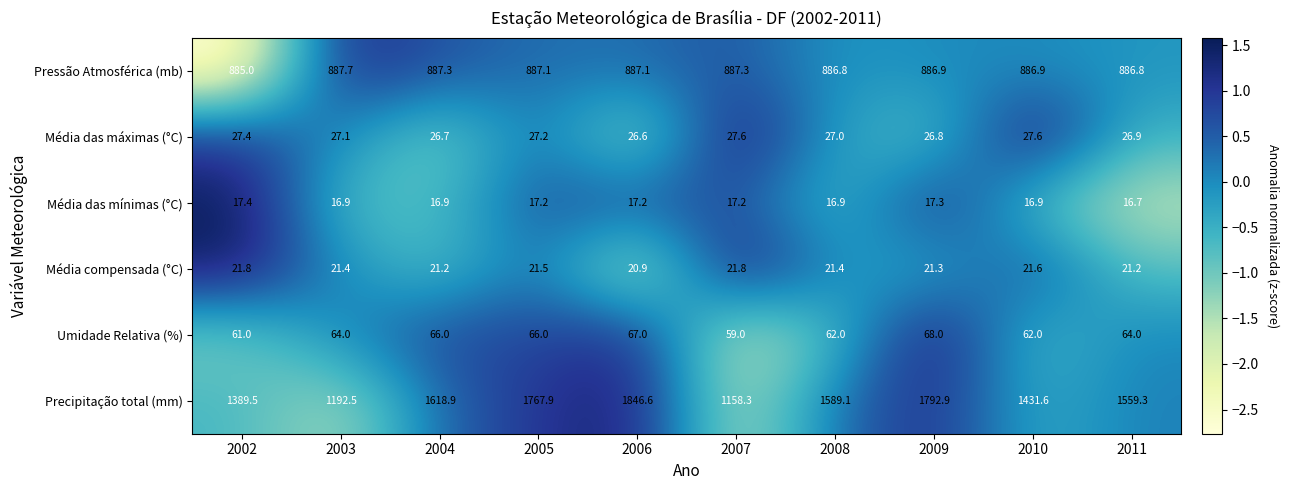

At which category is the sum across all series the highest?

2006